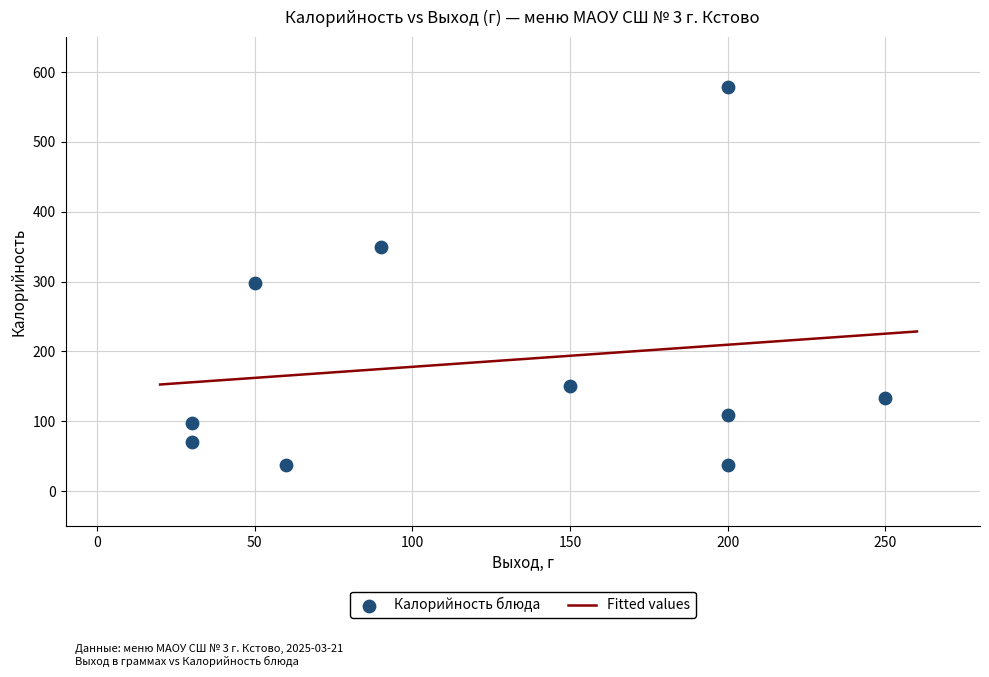

What Y value in the scatter plot is closest to 307?

298